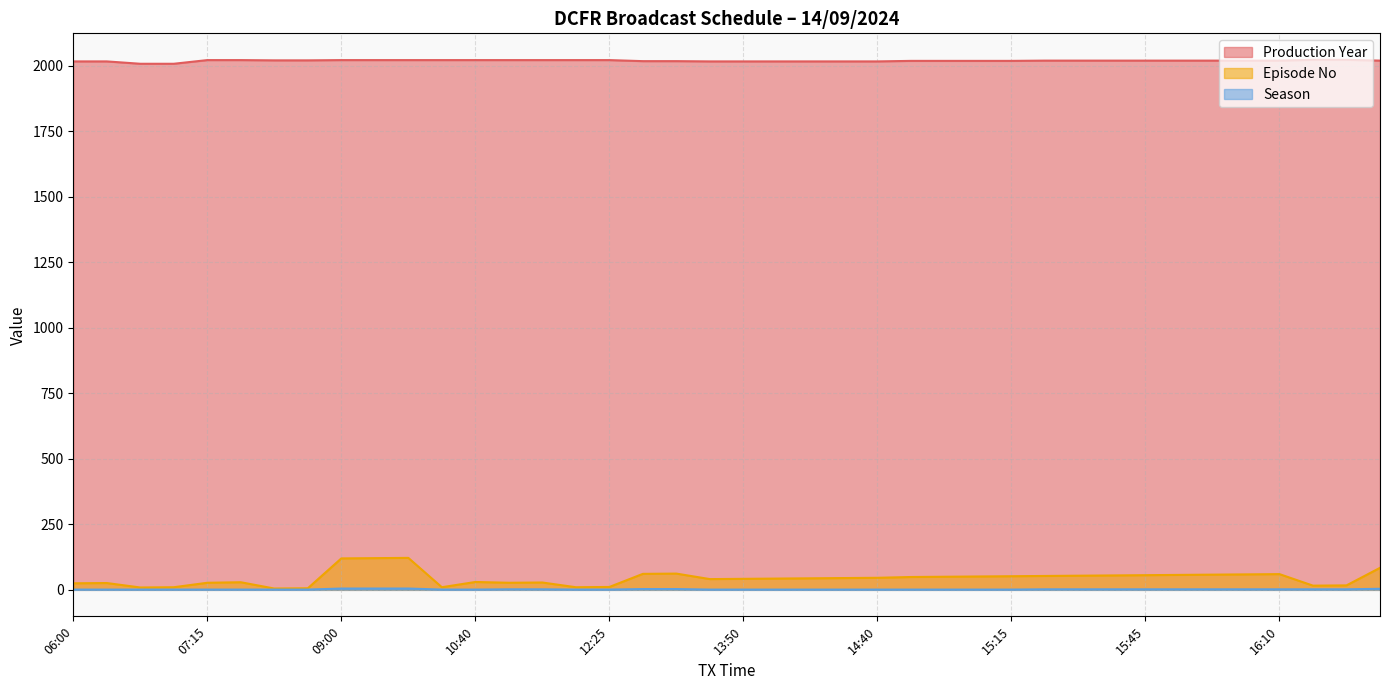

True or false: Season and Production Year intersect in this chart.

False